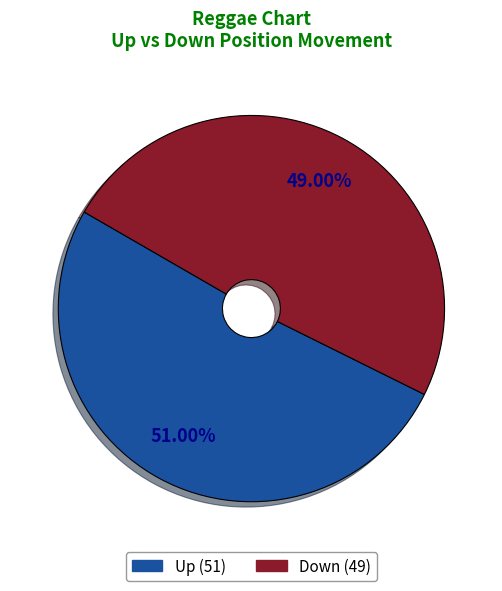

Is there a majority slice in this chart?

Yes